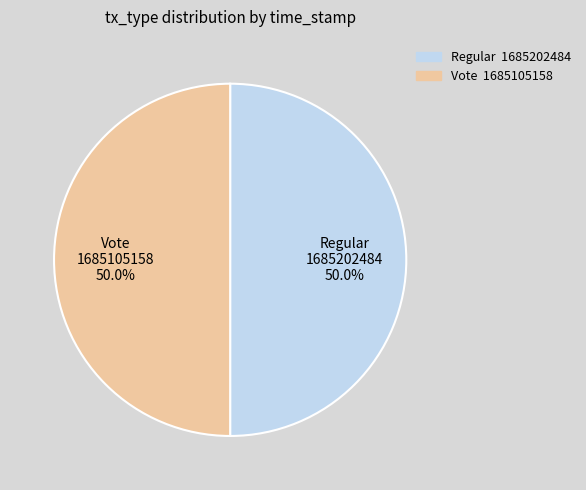

What is the ratio of the value at Regular to the value at Vote?

1.0